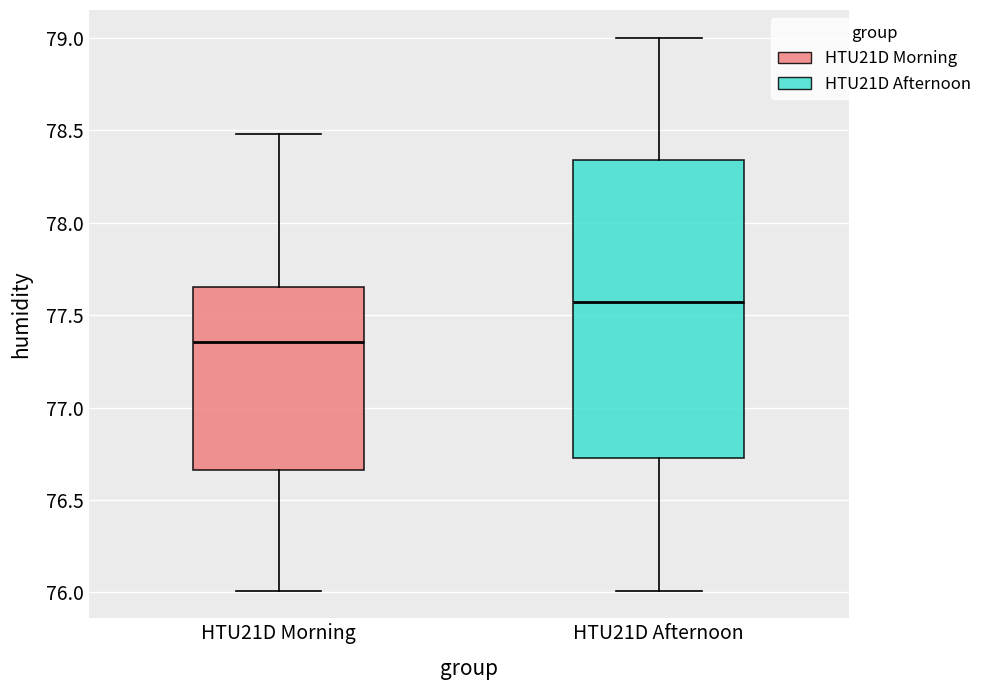

Comparing the boxes themselves (not the whiskers), which one is the tallest?

HTU21D Afternoon